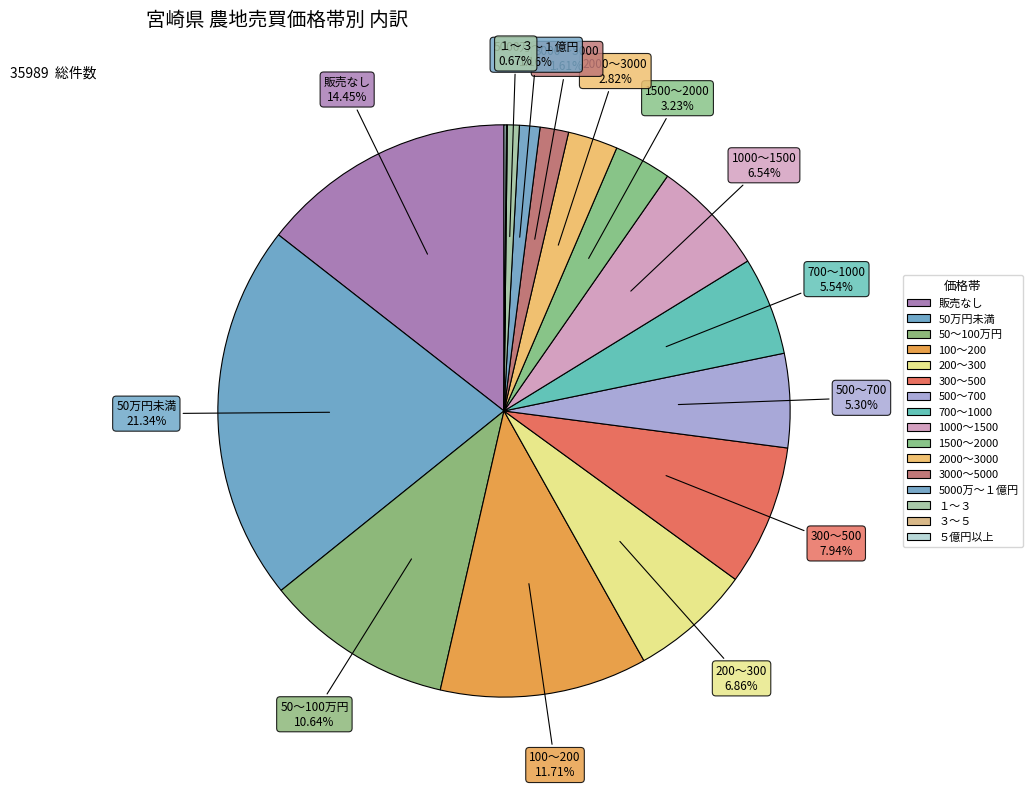

Rank the categories by value from lowest to highest.

３～５, ５億円以上, １～３, 5000万～１億円, 3000～5000, 2000～3000, 1500～2000, 500～700, 700～1000, 1000～1500, 200～300, 300～500, 50～100万円, 100～200, 販売なし, 50万円未満